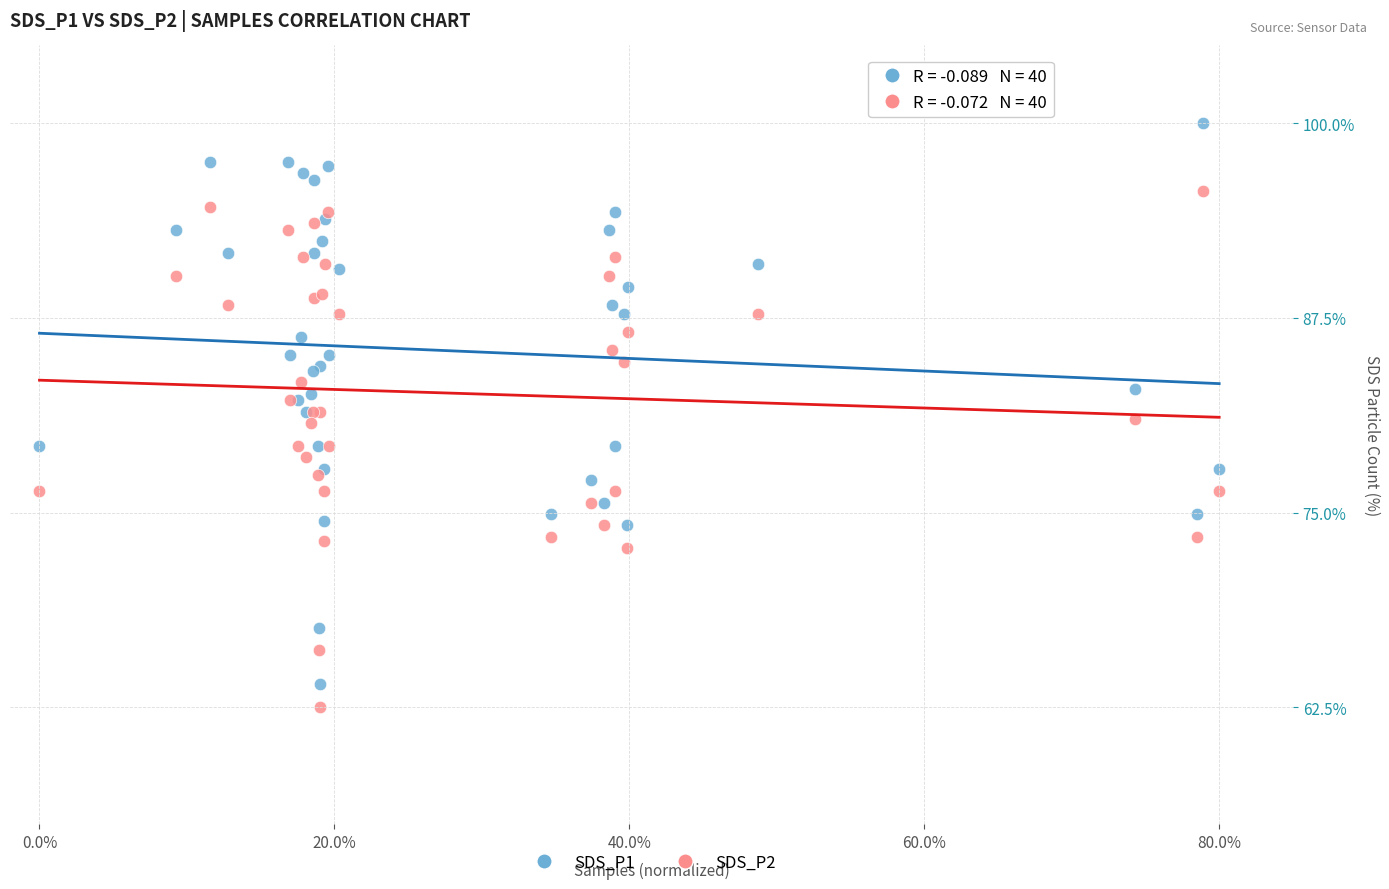

Which series has the widest spread of Y values?

SDS_P1